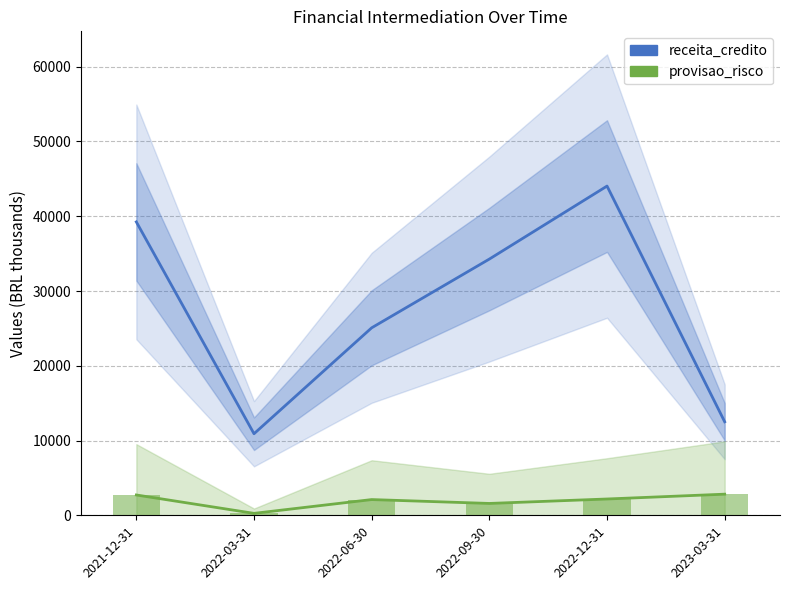

What is the value of the provisao_risco bar at the 6th from the left?

2826